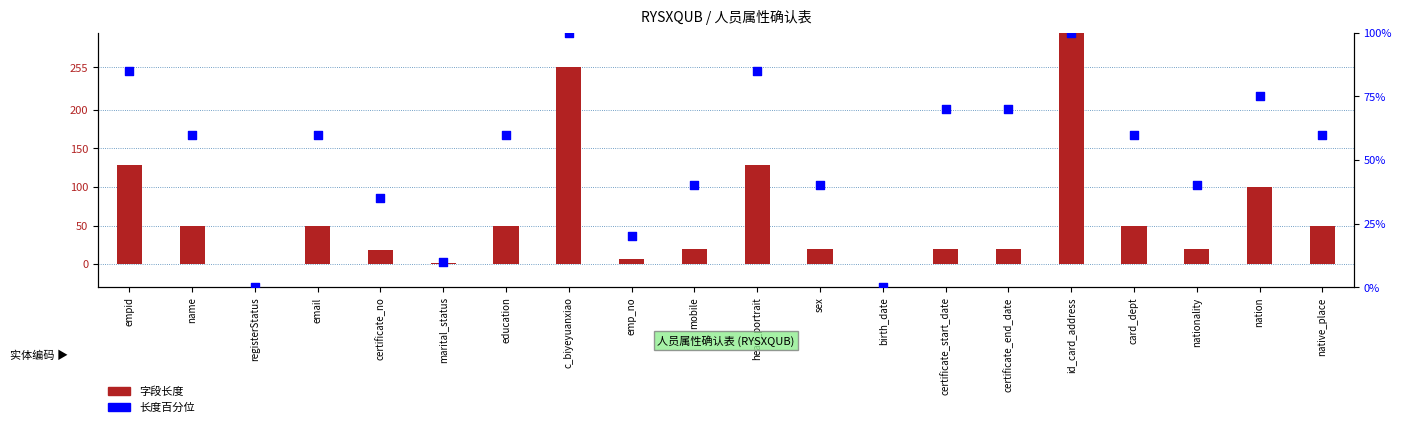

At how many categories does at least one series exceed 9?

18